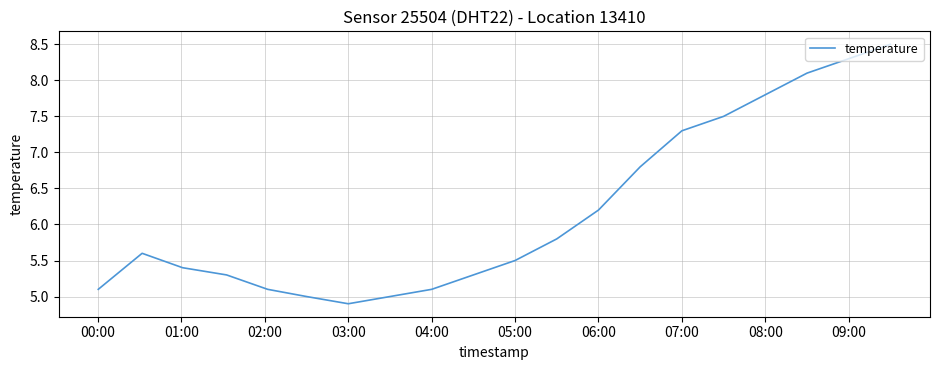

True or false: the data has more than 2 interior local peaks.

False